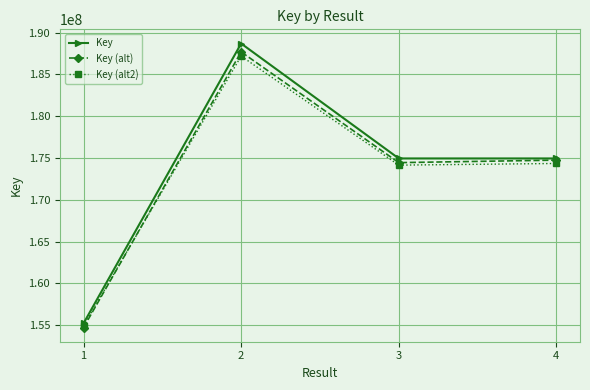

What are all the series names shown in the legend?

Key, Key (alt), Key (alt2)